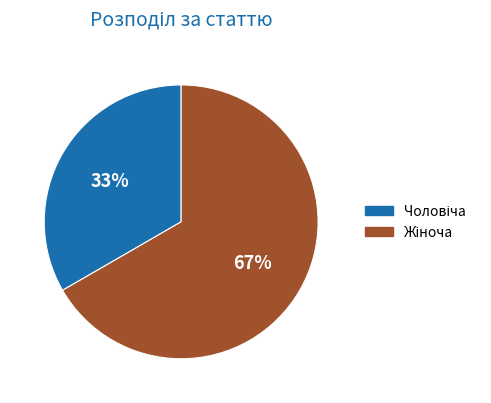

Is there a majority slice in this chart?

Yes